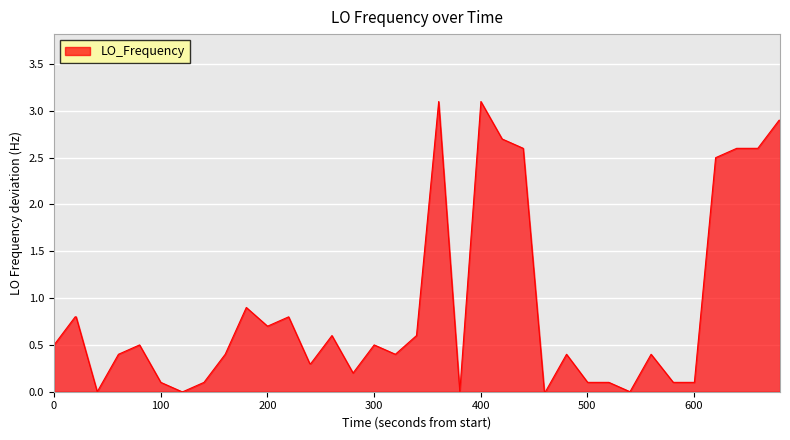

What is the greatest value displayed?

3.1